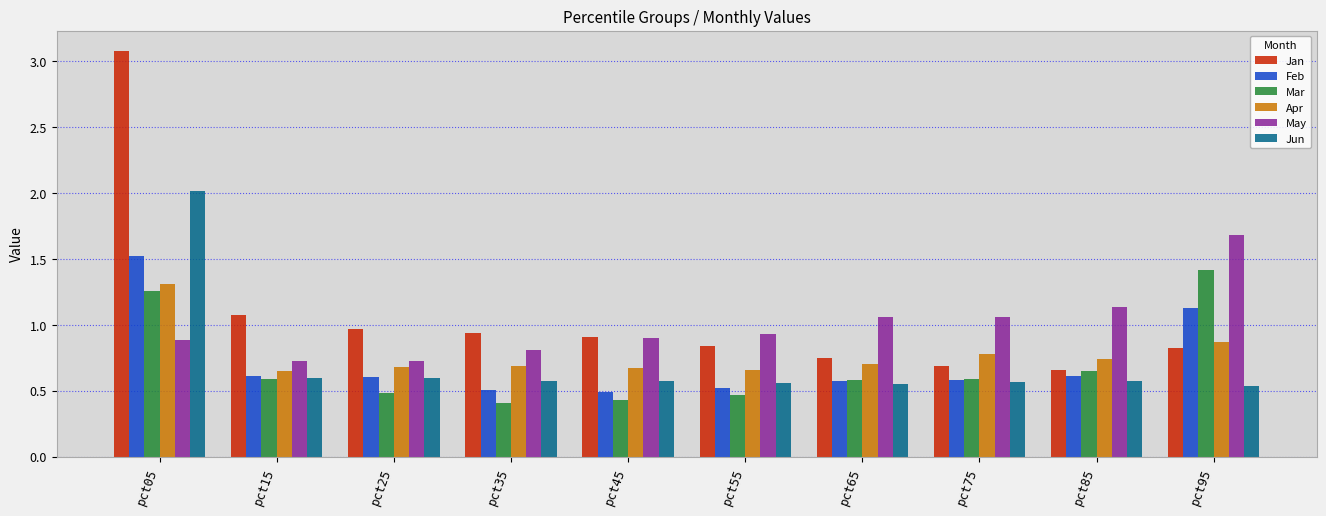

The value of May at pct55 is 0.9. True or false?

True